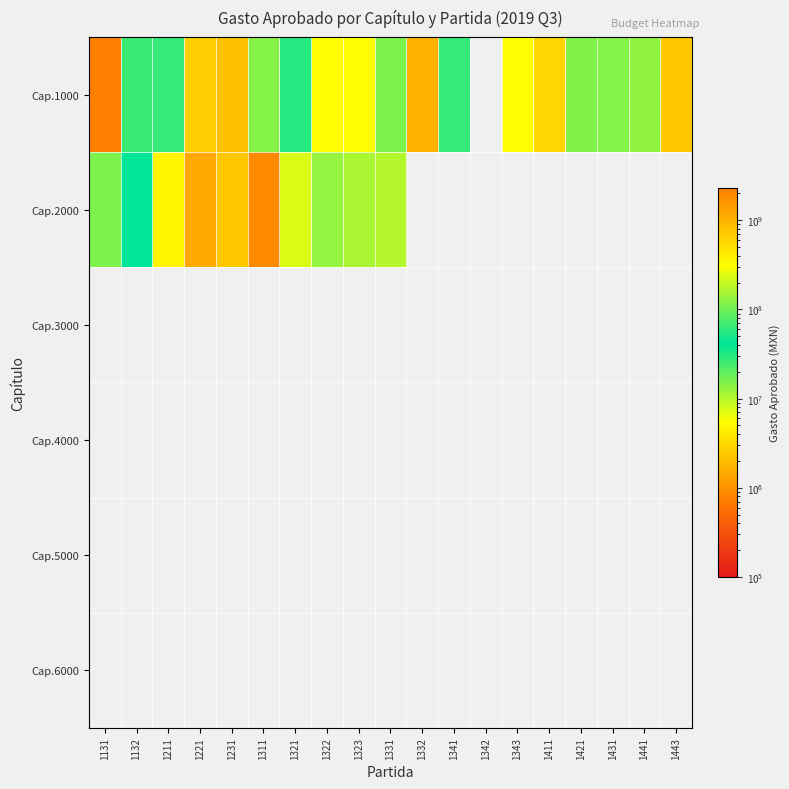

How many distinct data groups are displayed?

6